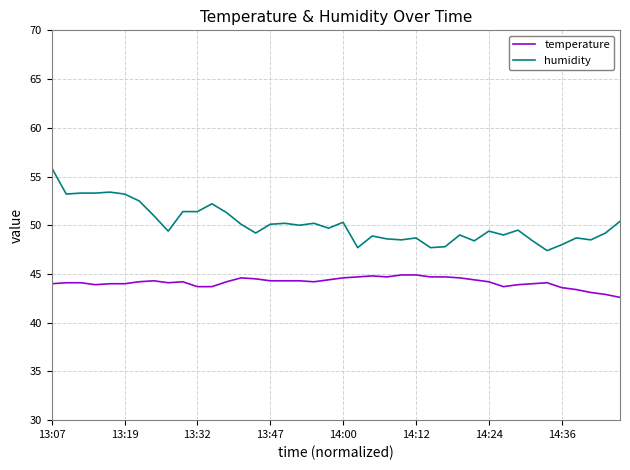

What is the greatest value displayed?

55.9